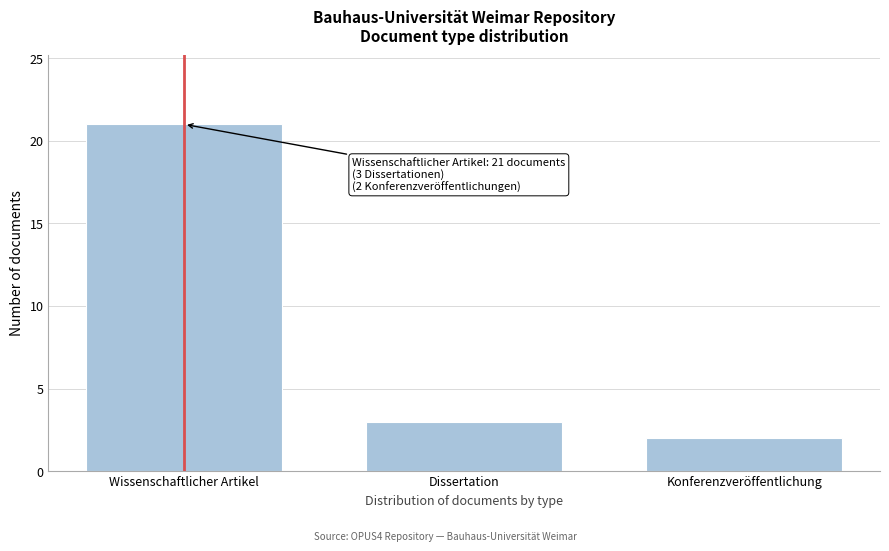

Reading left to right, extract all data points from this chart.

Wissenschaftlicher Artikel=21	Dissertation=3	Konferenzveröffentlichung=2